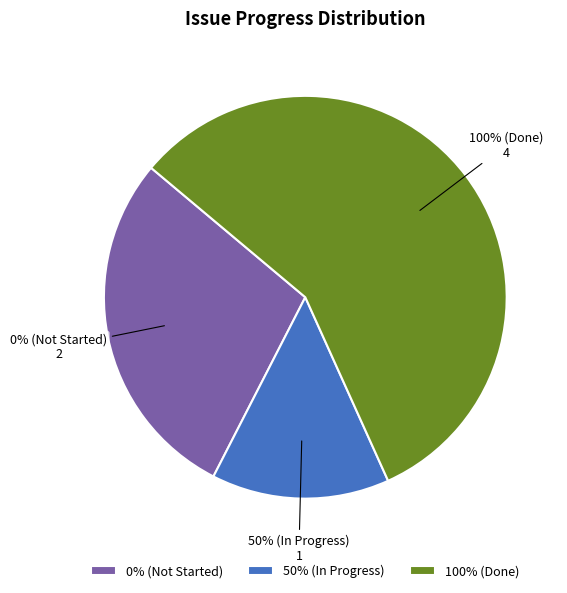

Is 2277 the majority of the pie?

No